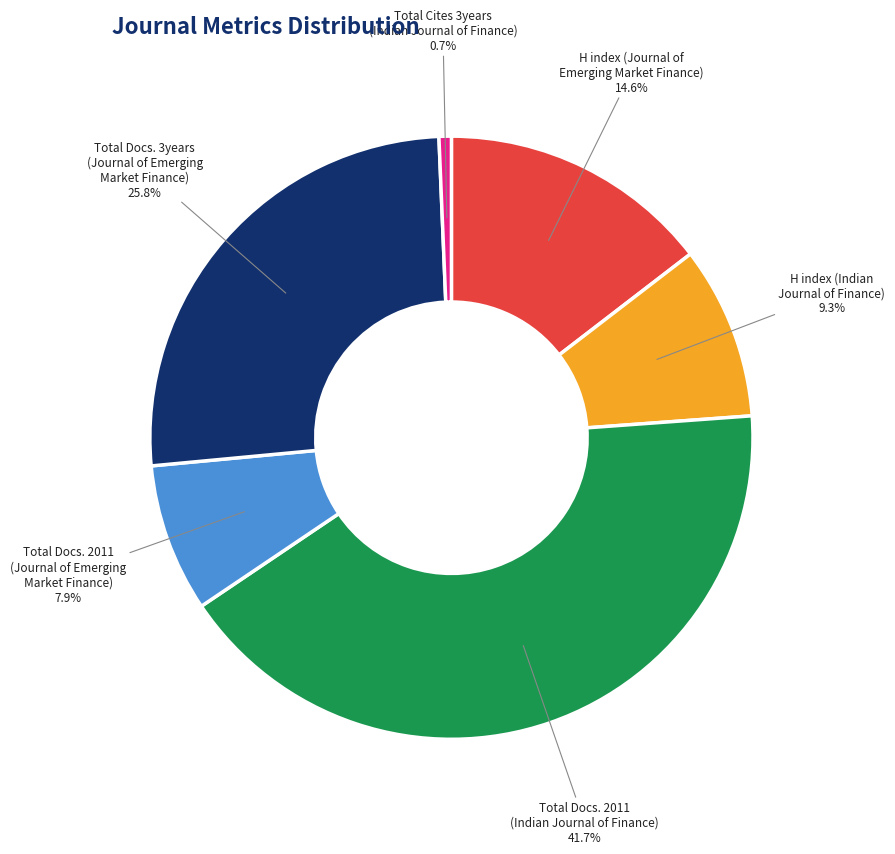

Rank the categories by value from highest to lowest.

Total Docs. 2011 (Indian Journal of Finance), Total Docs. 3years (Journal of Emerging Market Finance), H index (Journal of Emerging Market Finance), H index (Indian Journal of Finance), Total Docs. 2011 (Journal of Emerging Market Finance), Total Cites 3years (Indian Journal of Finance)